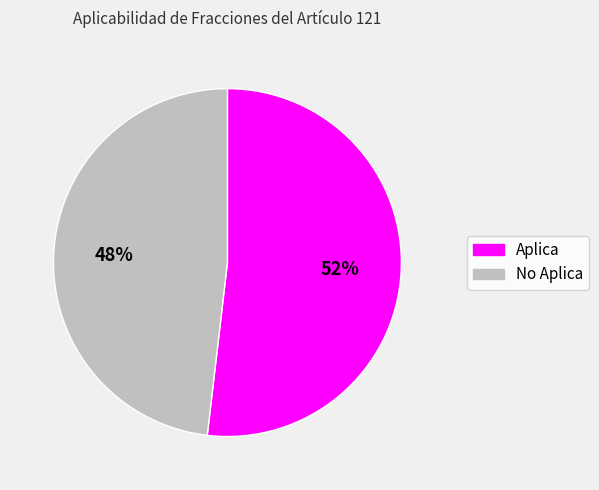

Approximately how many times larger is the value at Aplica compared to No Aplica?

1.1